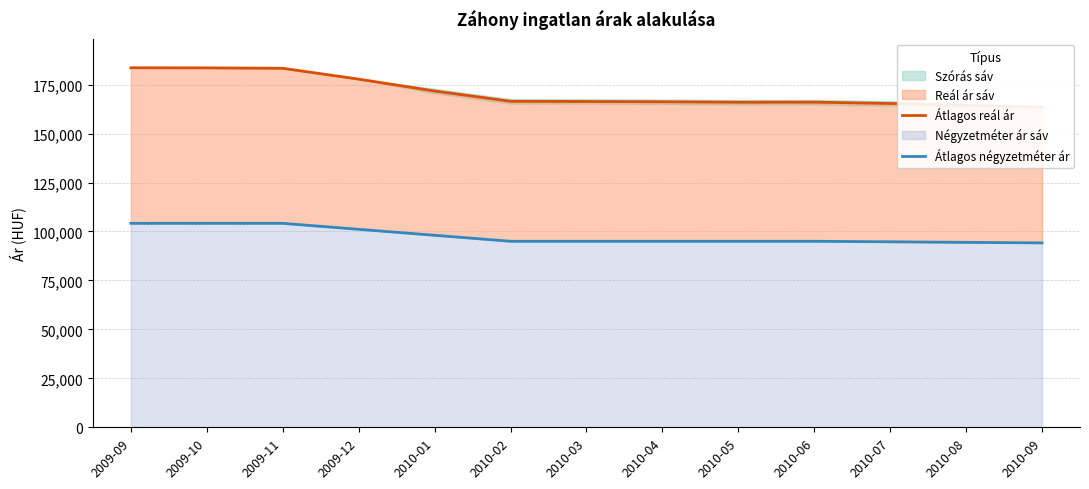

How many values in the Átlagos négyzetméter ár series are below 94999?

3